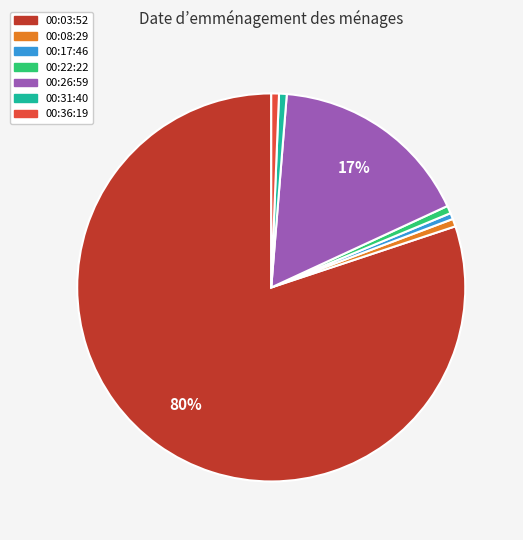

Is 00:26:59 the majority of the pie?

No